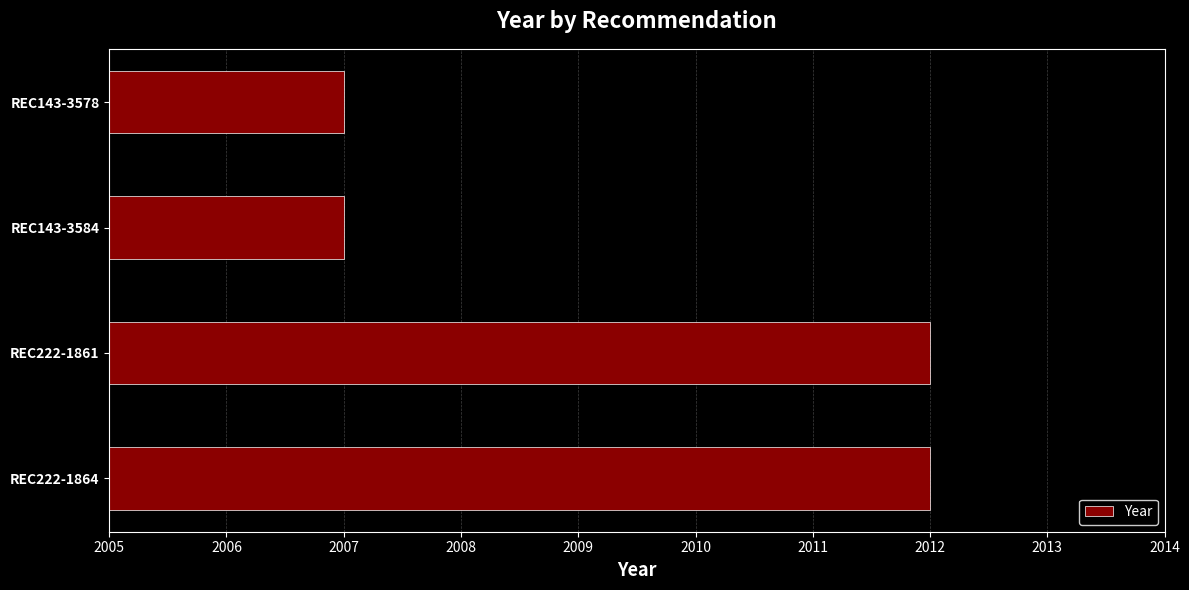

What is the smallest value displayed?

2007